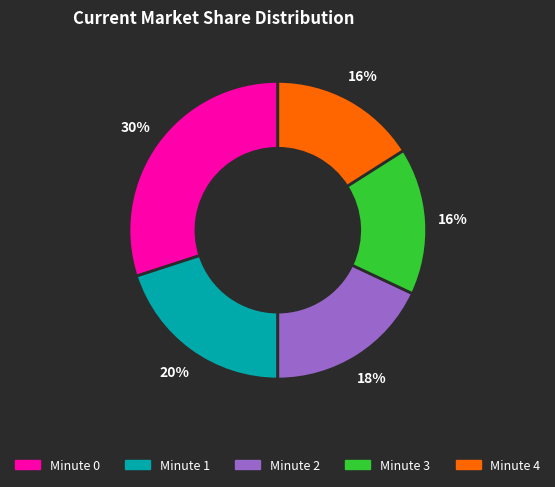

To the nearest percent, what percentage of the pie is Minute 2?

18%